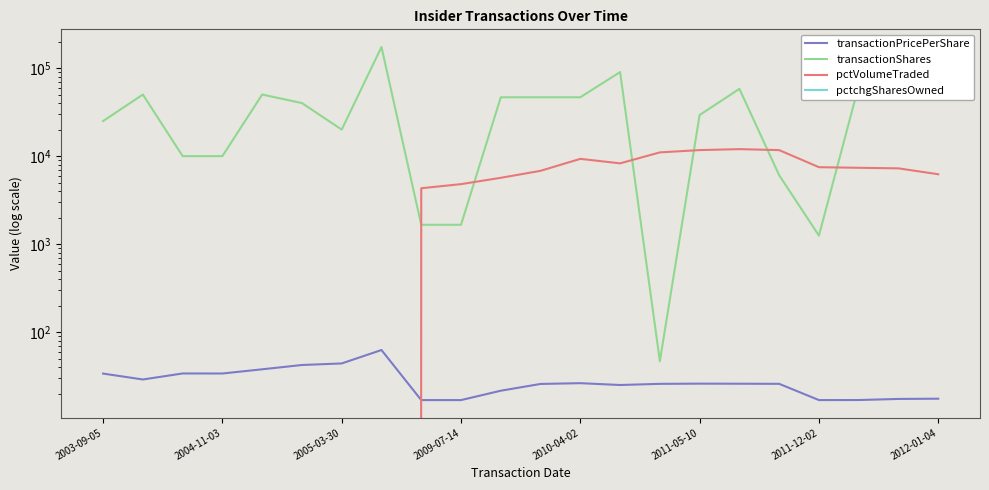

What is the value of the transactionShares point at the 18th from the left?

6071.0